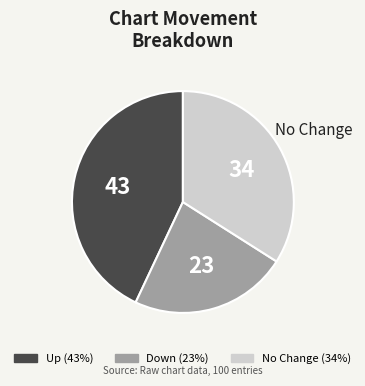

Rank the categories by value from lowest to highest.

Down (23%), No Change (34%), Up (43%)